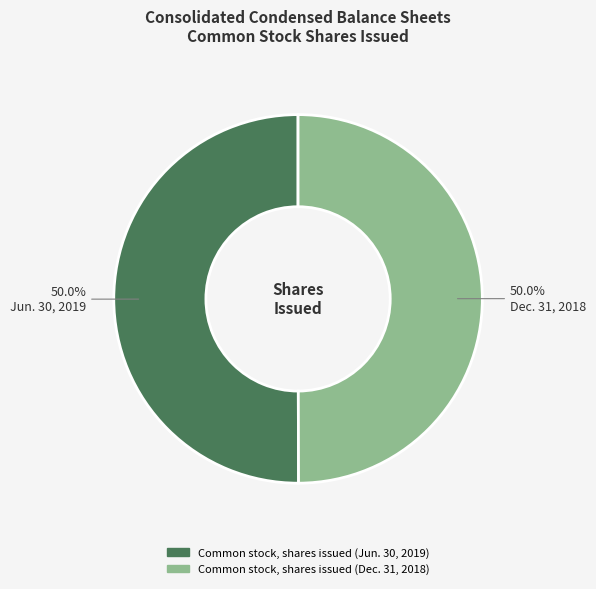

Is the sum of Common stock, shares issued (Jun. 30, 2019) and Common stock, shares issued (Dec. 31, 2018) greater than half?

Yes